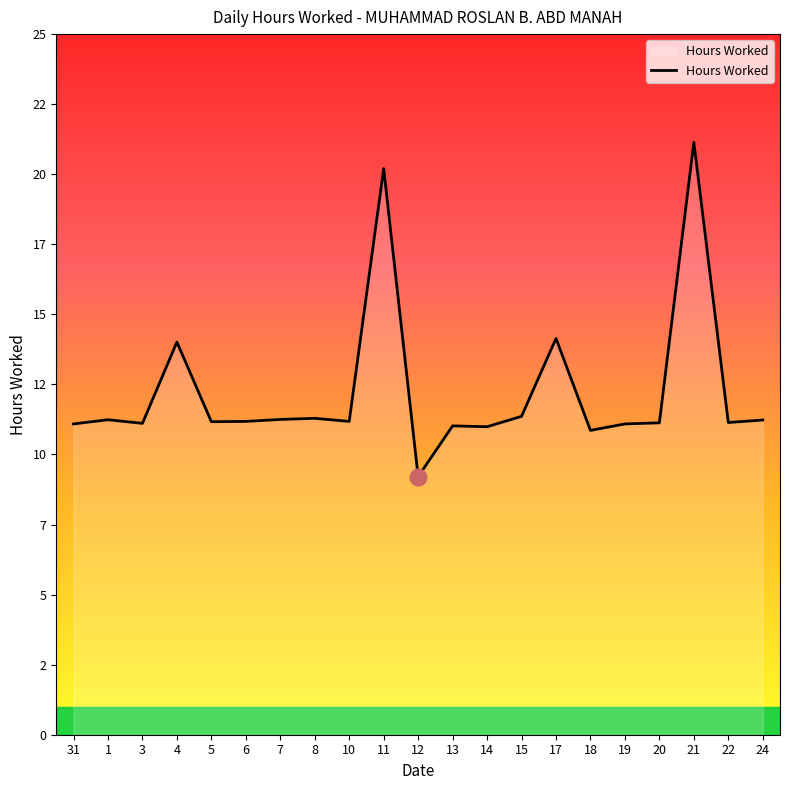

How many interior local valleys (lower than both neighbors) does the data have?

7